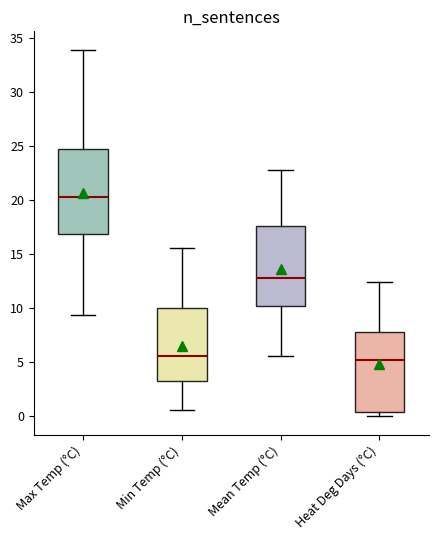

Which box has the highest median line?

Max Temp (°C)